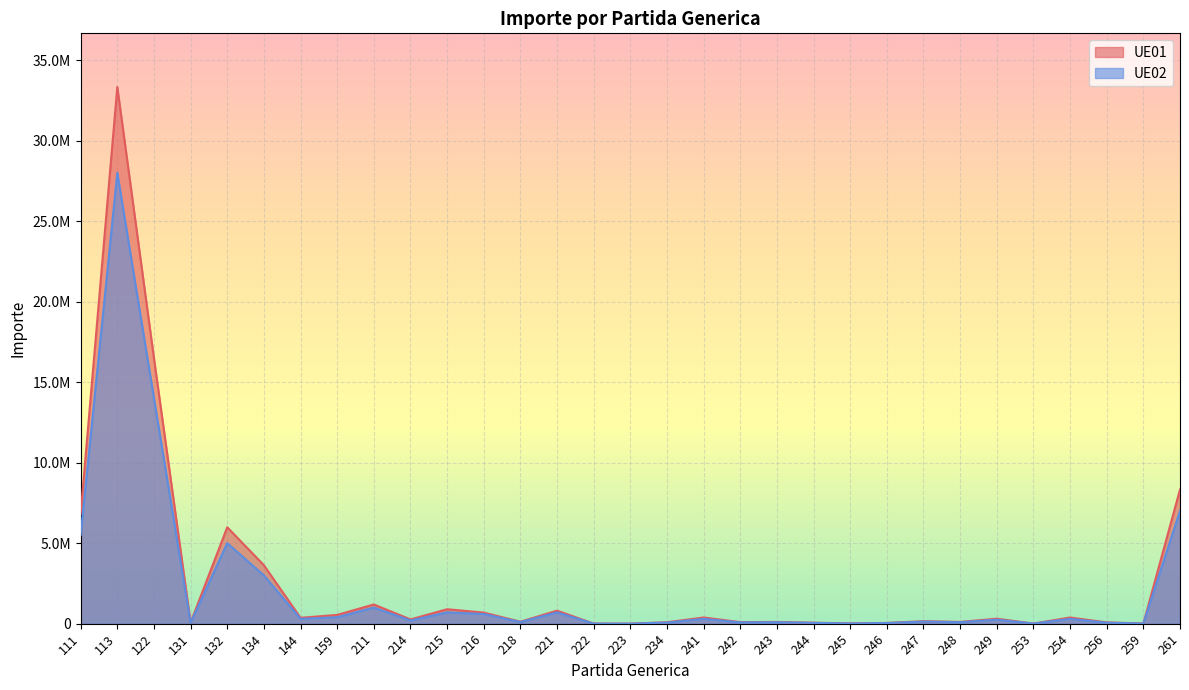

Between 246 and 222, which is larger?

246